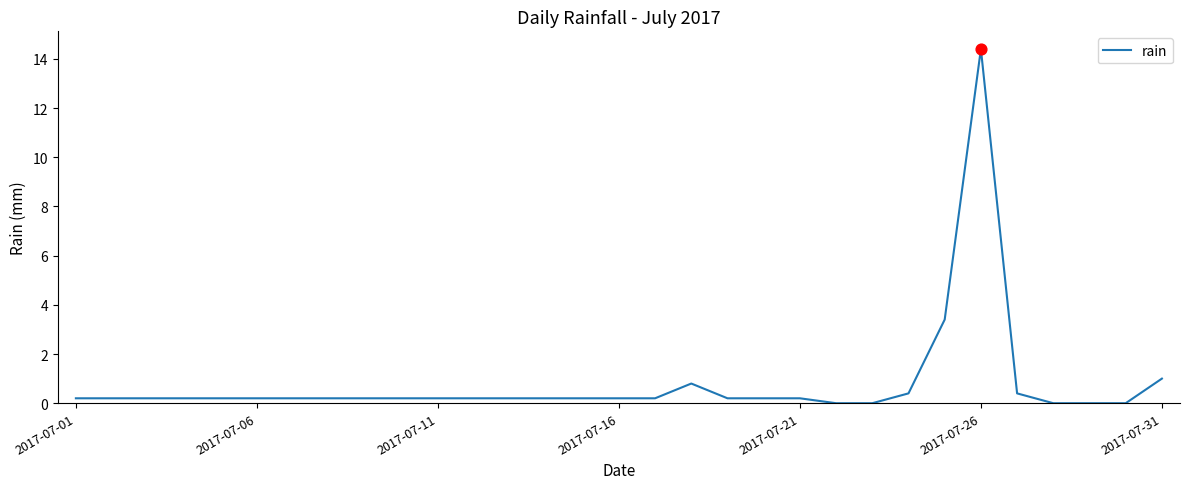

What is the greatest value displayed?

14.4